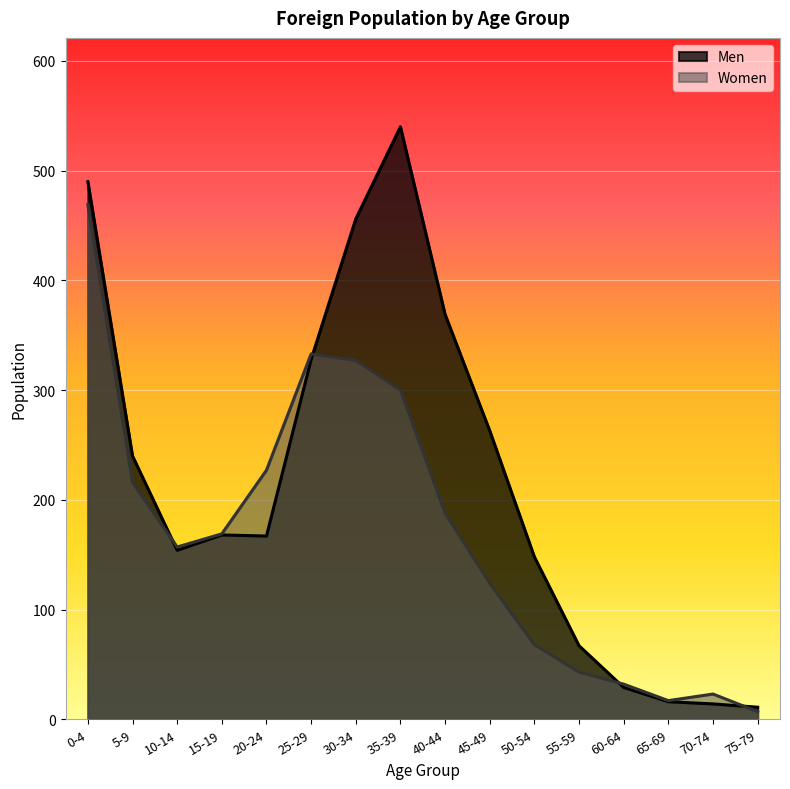

True or false: Women has a value of 227 at 20-24.

True